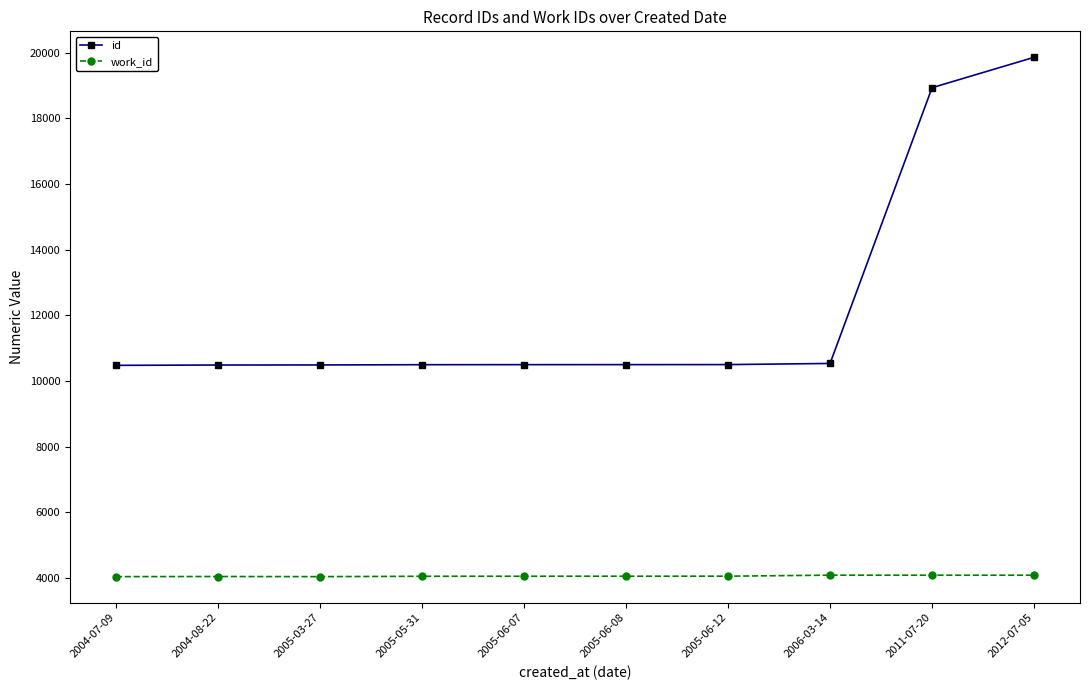

What is the label of the 10th point from the right?

2004-07-09